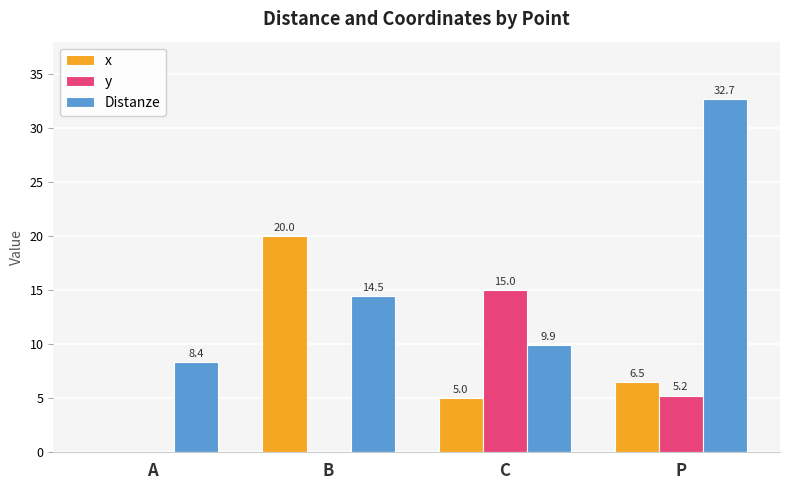

How many groups of bars are there?

4